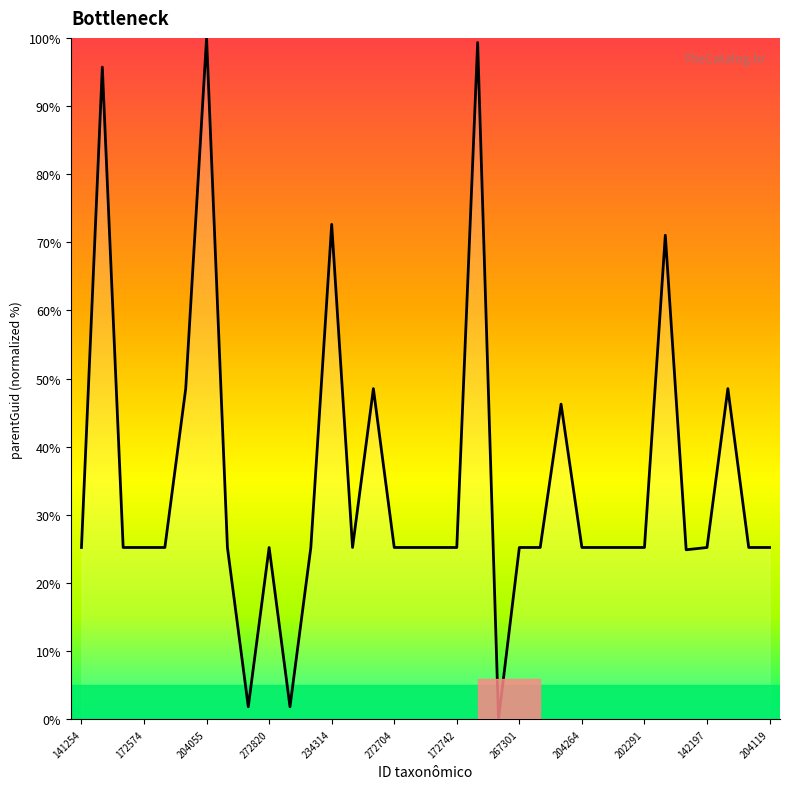

What is the difference between the maximum and minimum values?

100.0